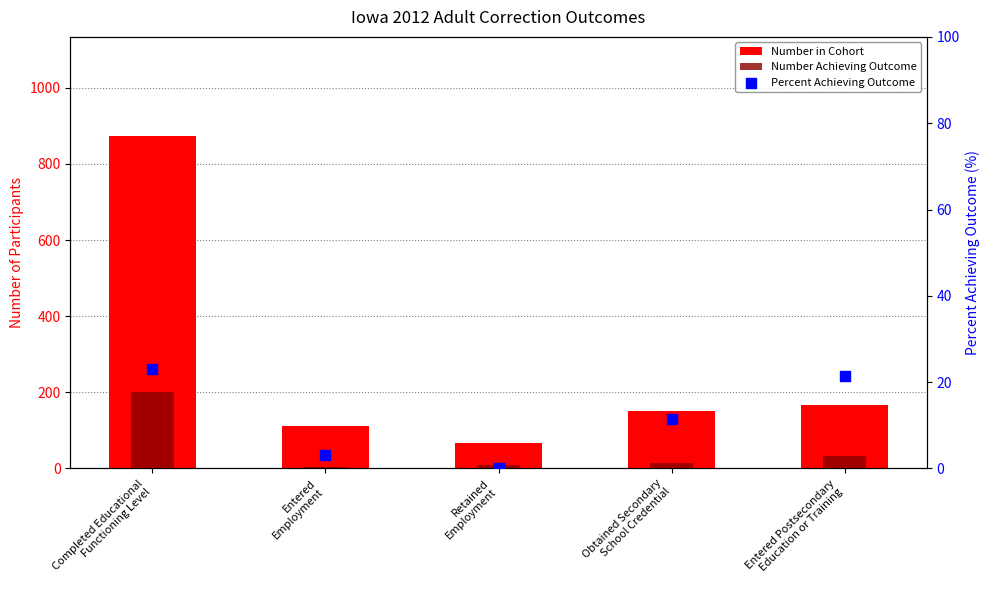

Is the value of Number Achieving Outcome at Retained
Employment greater than the value of Number in Cohort at Completed Educational
Functioning Level?

No